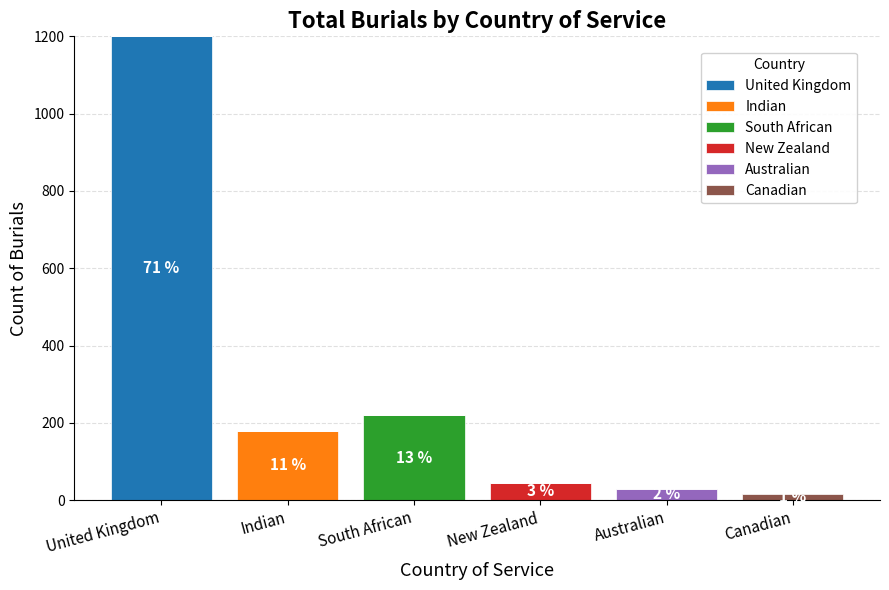

What is the highest value of the United Kingdom series?

1200